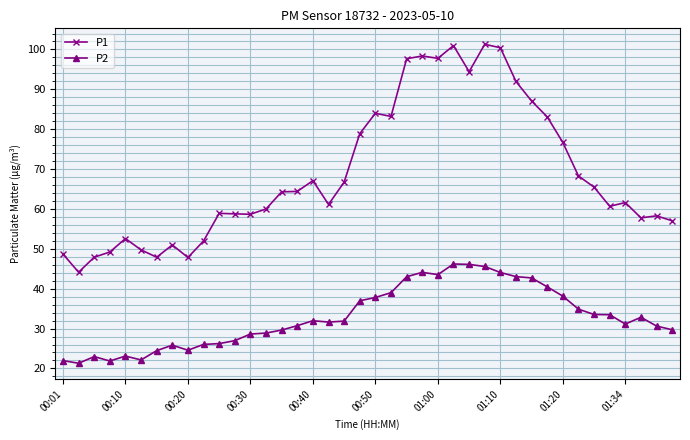

Which series has the largest total across all categories?

P1